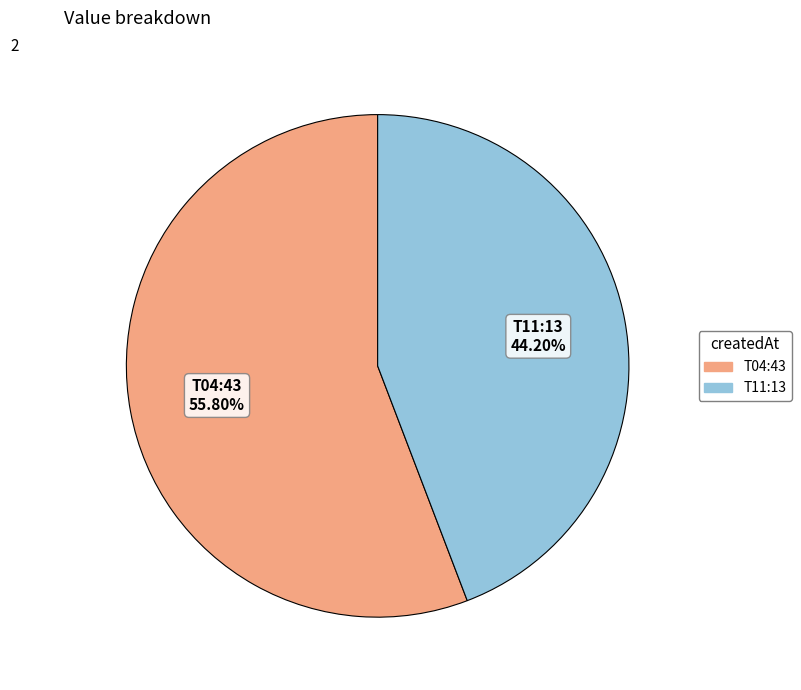

Does any single category account for the majority?

Yes